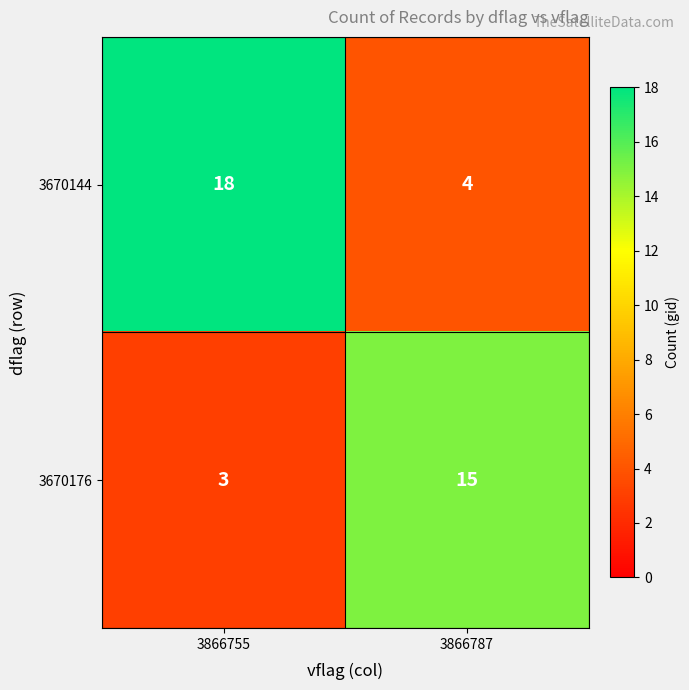

What is the sum of all 3670176 values?

18